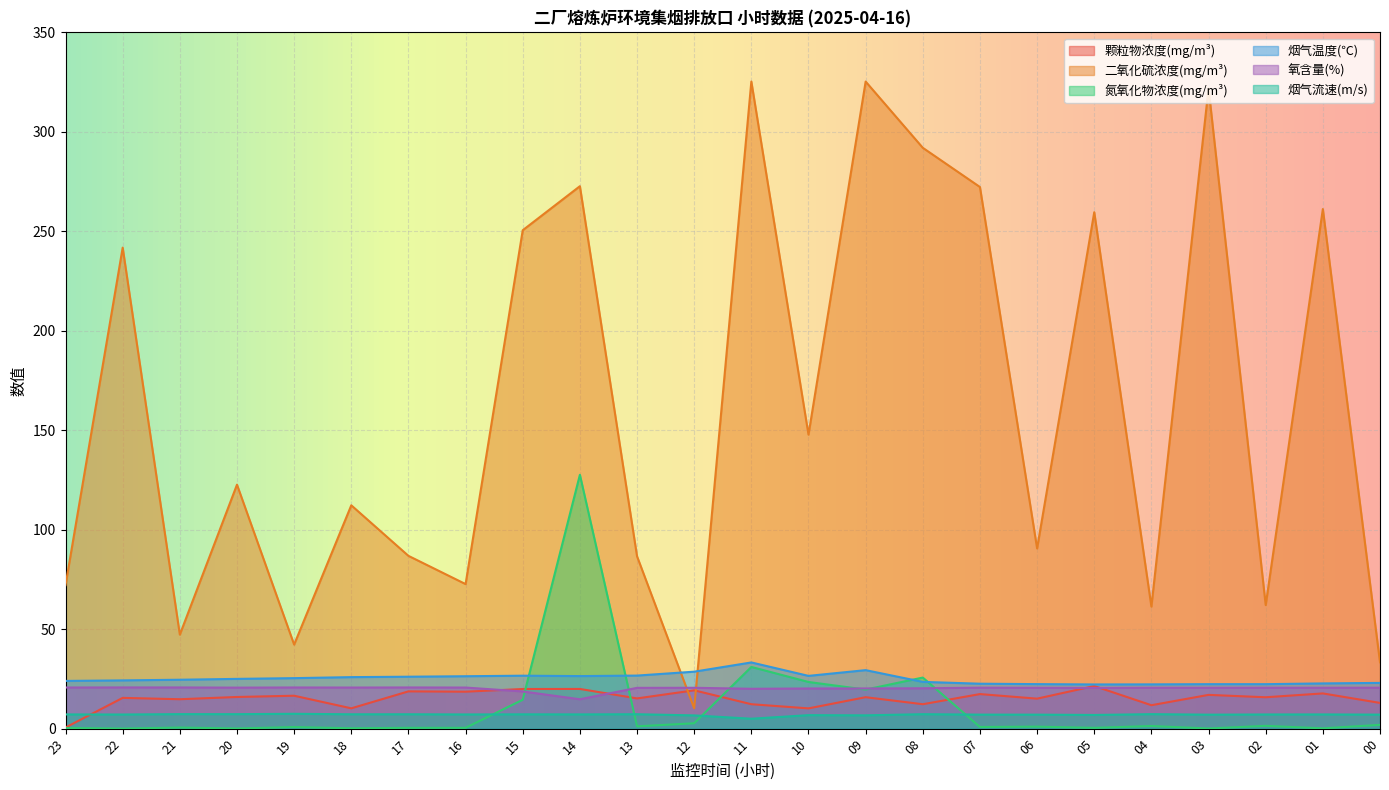

How many lines are shown in the chart?

6